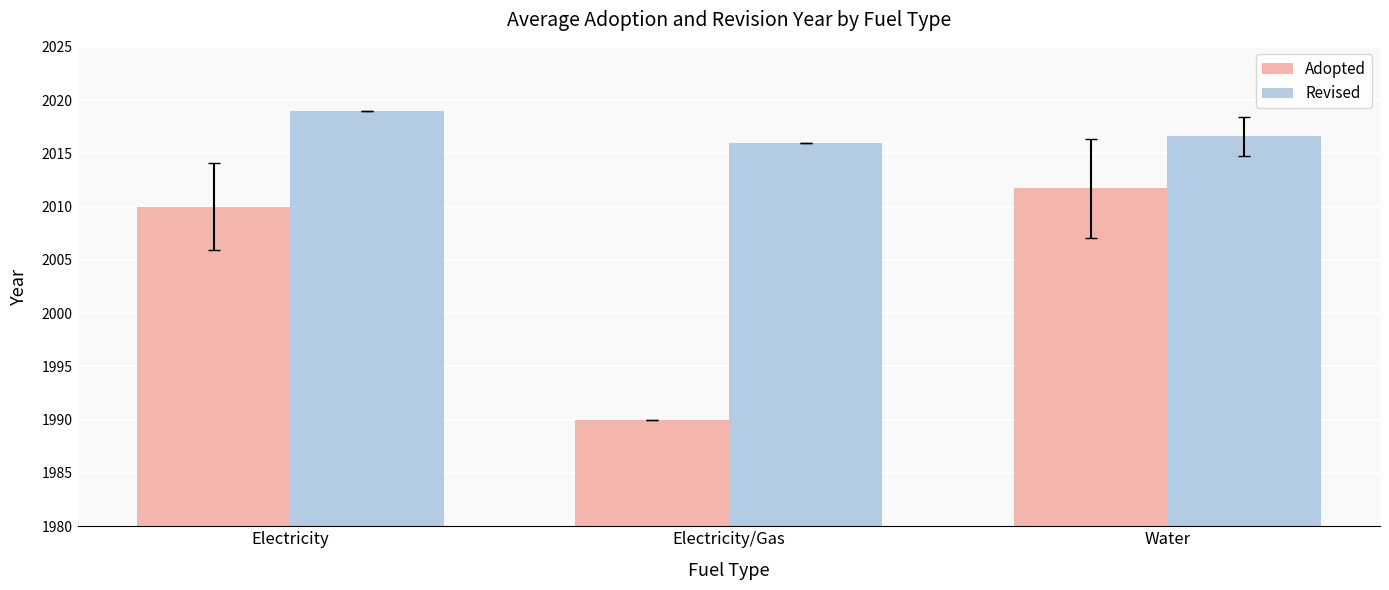

At which label does Adopted reach its minimum?

Electricity/Gas